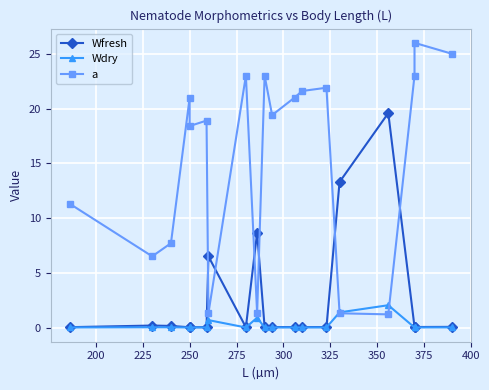

What is the maximum value shown in the chart?

26.0